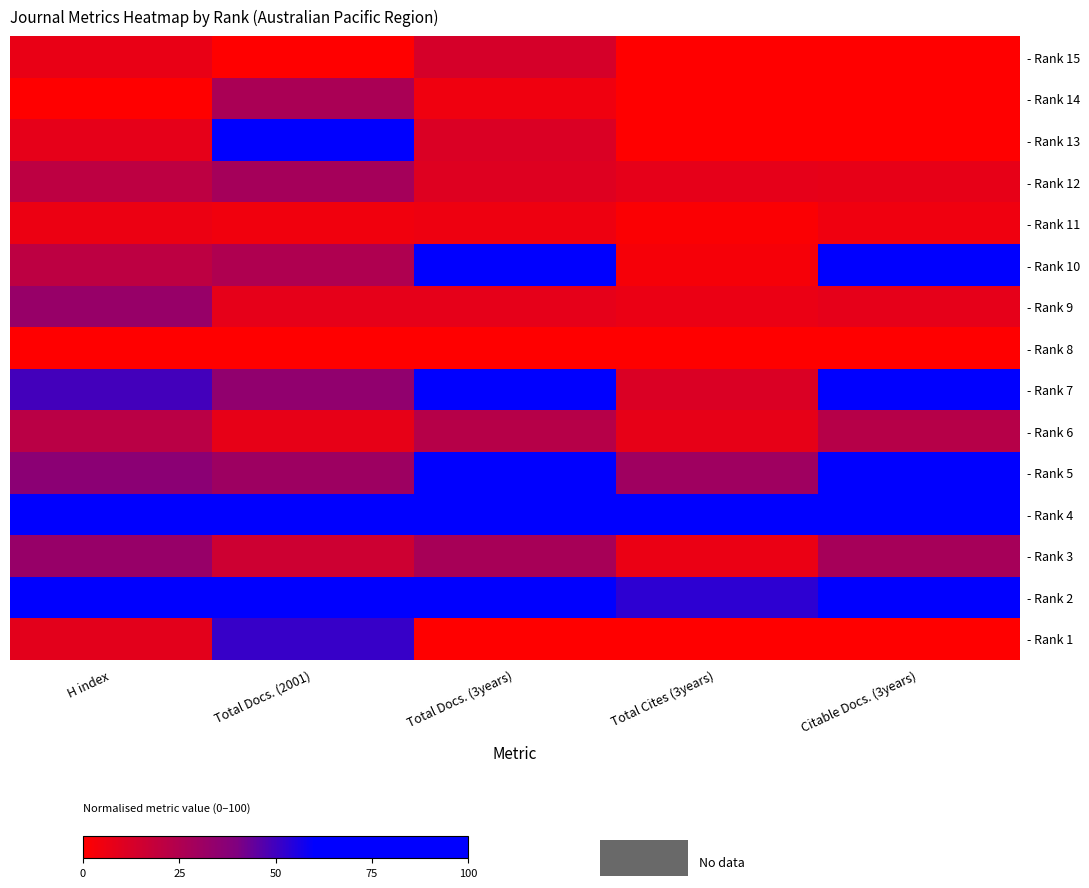

Between Total Docs. (2001) and Citable Docs. (3years), which is larger?

Total Docs. (2001)